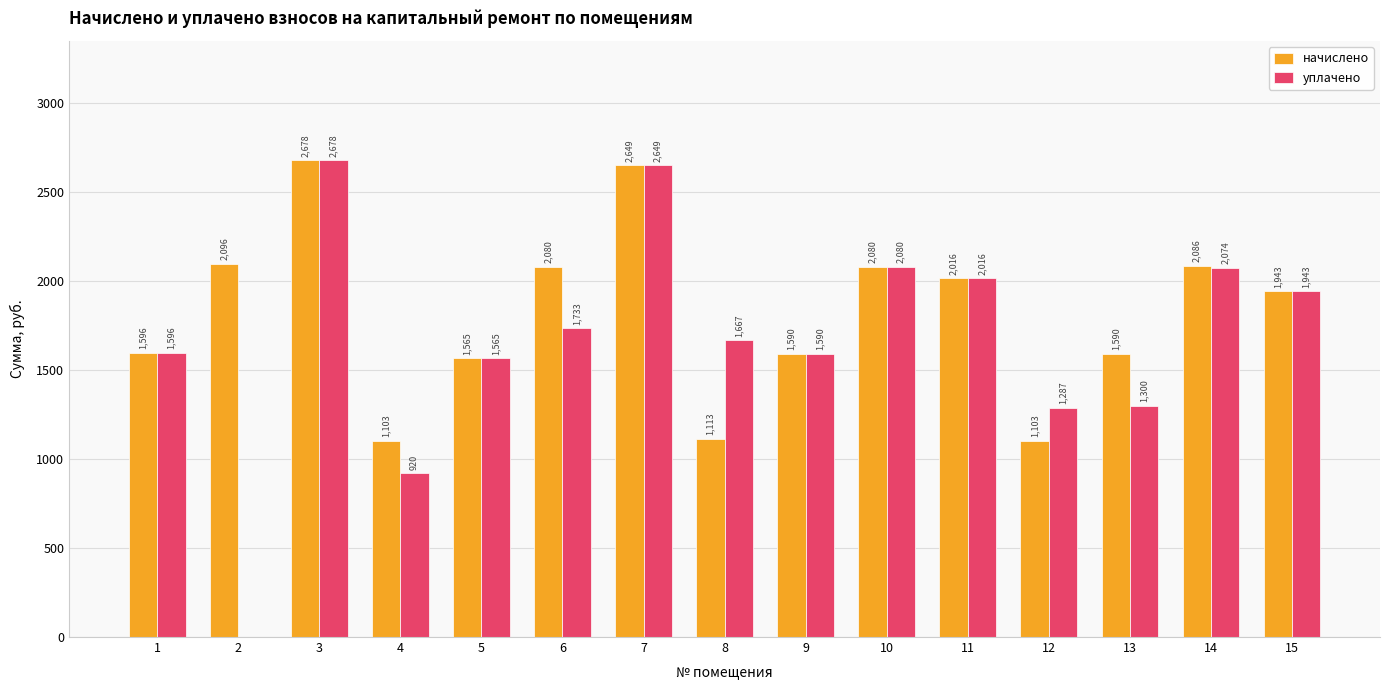

Which series has the largest total across all categories?

начислено